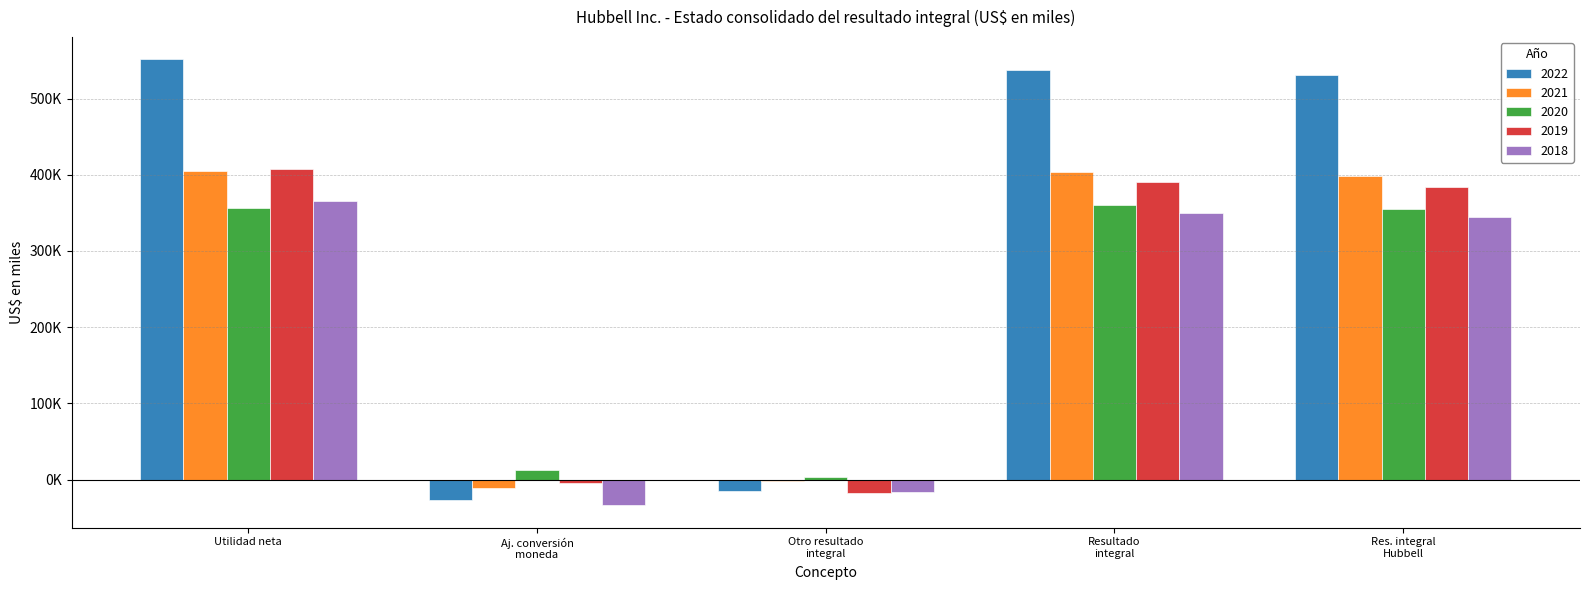

What position from the right is Utilidad neta?

5